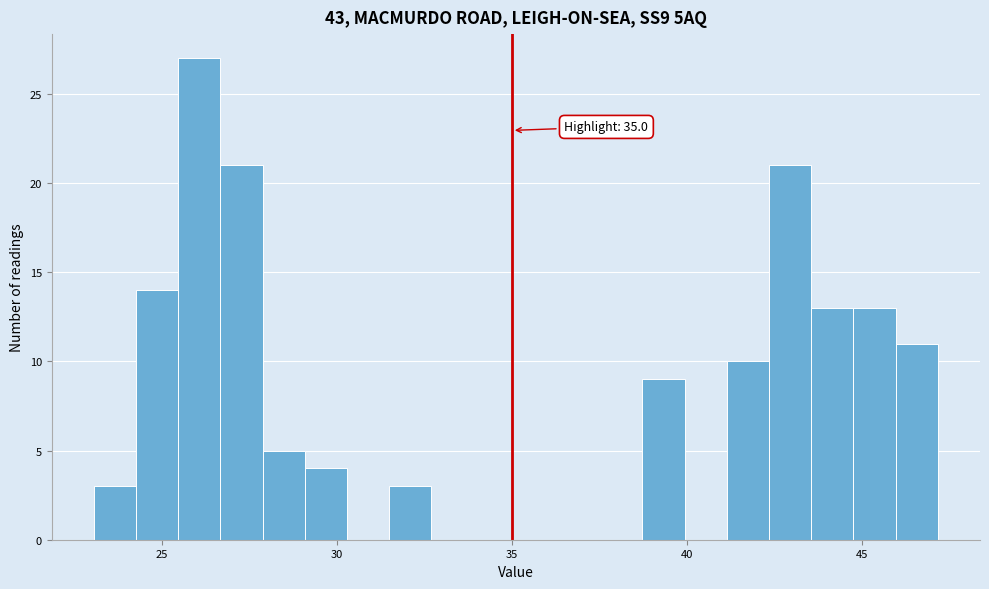

Read against the x-axis, roughly where is the centre of the tallest bar?

26.0